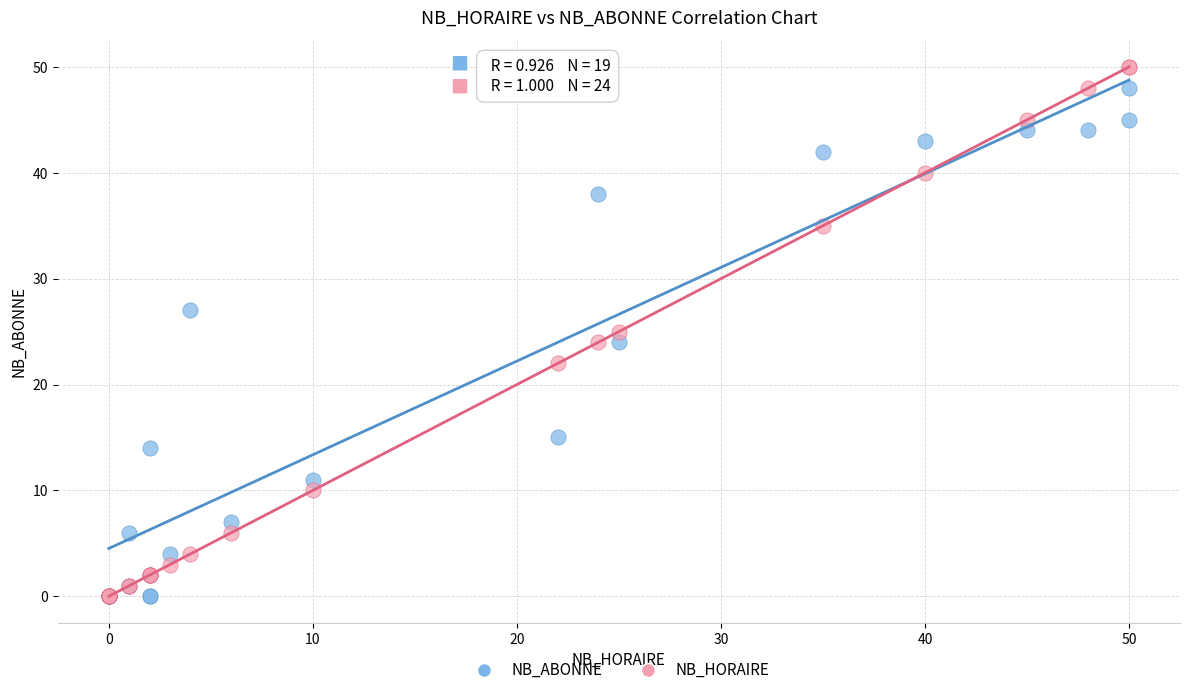

What are all the series names shown in the legend?

NB_ABONNE, NB_HORAIRE